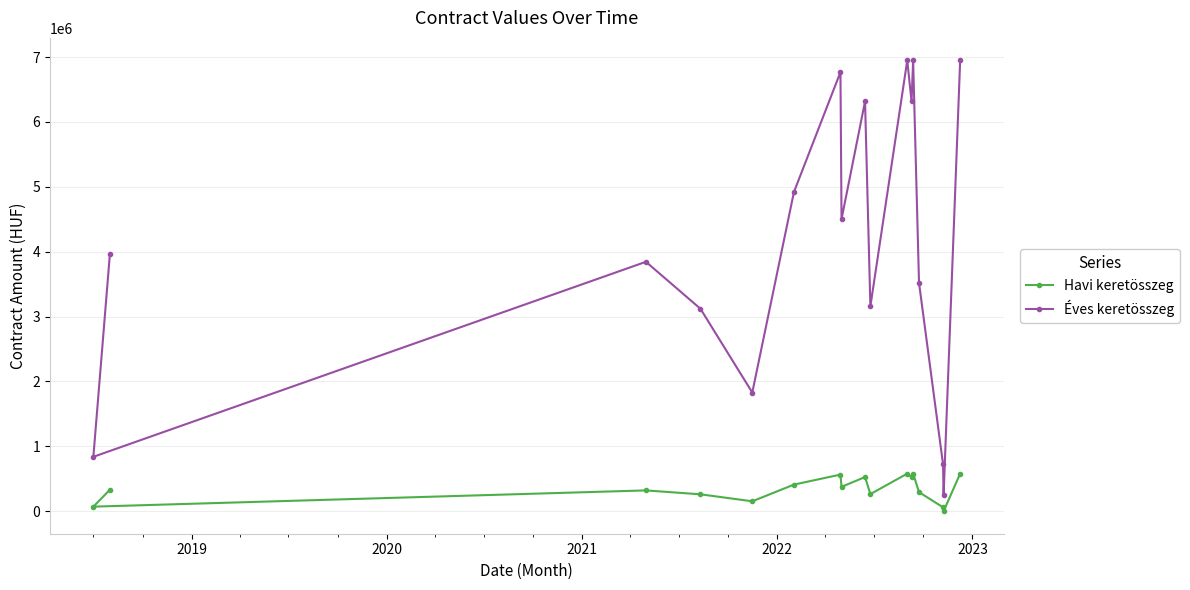

List the series in order of their peak value, lowest first.

Havi keretösszeg, Éves keretösszeg